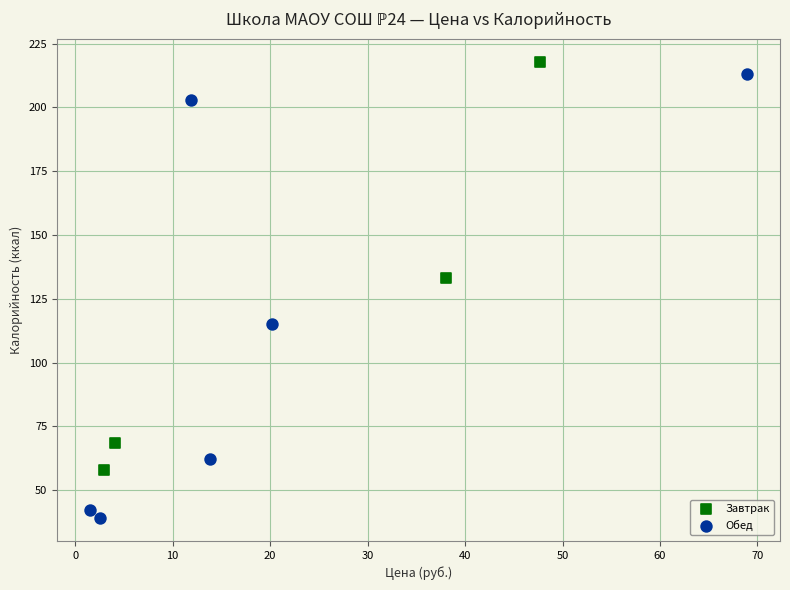

What are all the series names shown in the legend?

Завтрак, Обед